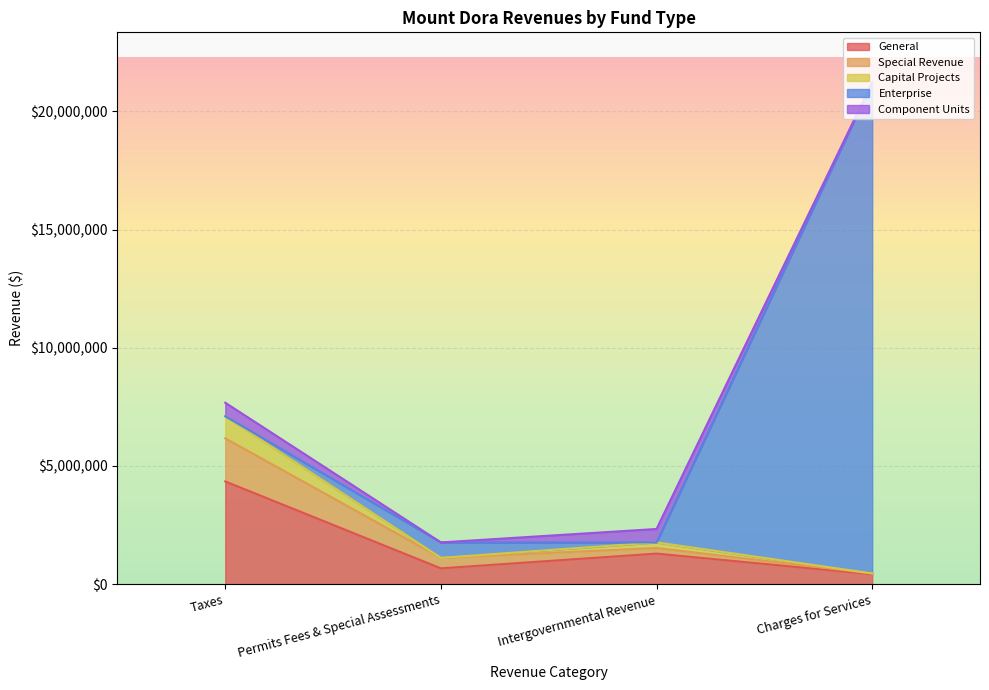

The General series shows 4347750 at Taxes. True or false?

True